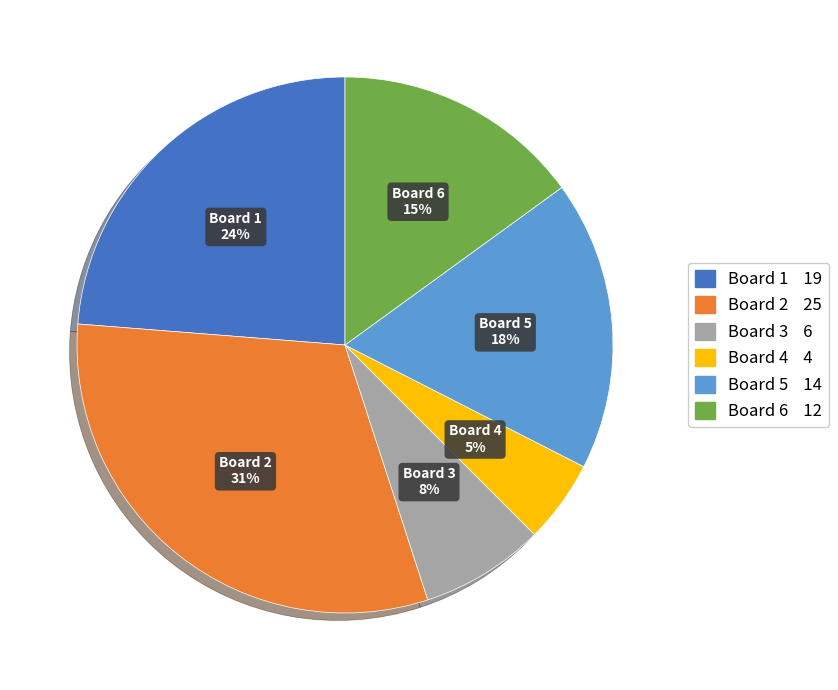

To the nearest percent, what percentage of the pie is Board 6?

15%